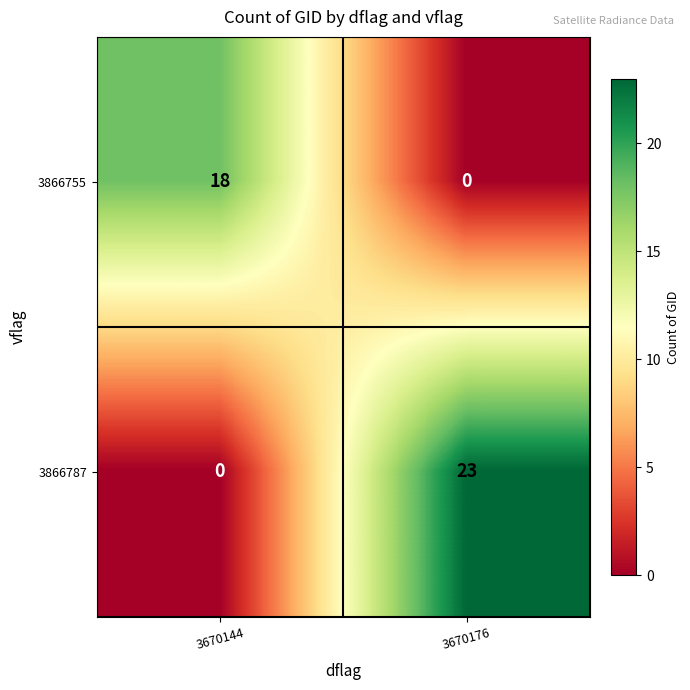

What is the sum of the 3866787 values at 3670176 and 3670144?

23